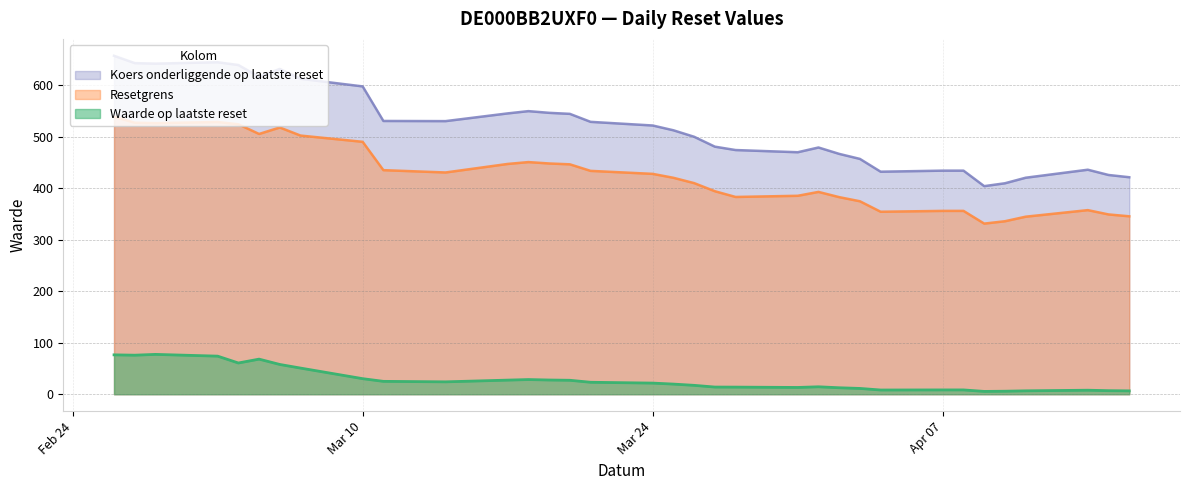

What is the difference between the maximum and minimum values in the Waarde op laatste reset series?

71.9